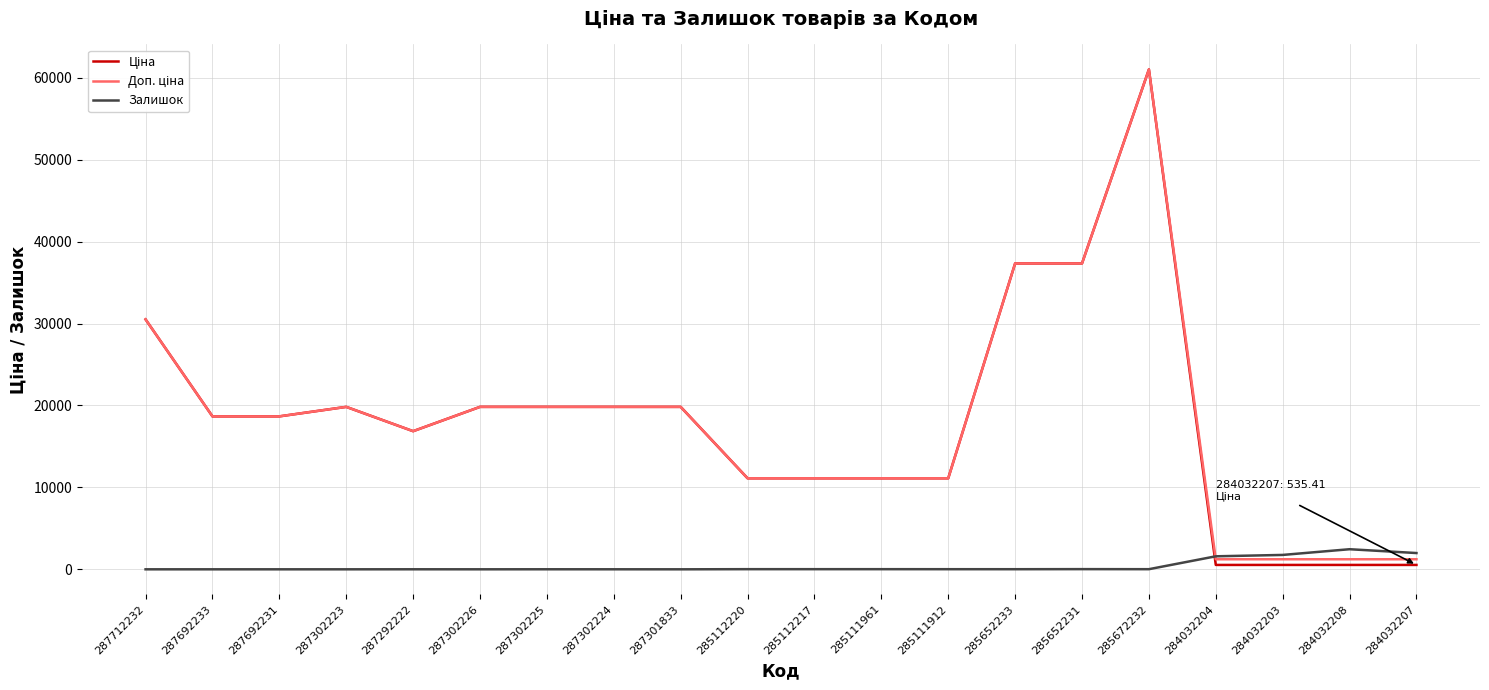

At how many categories does at least one series exceed 15804?

12